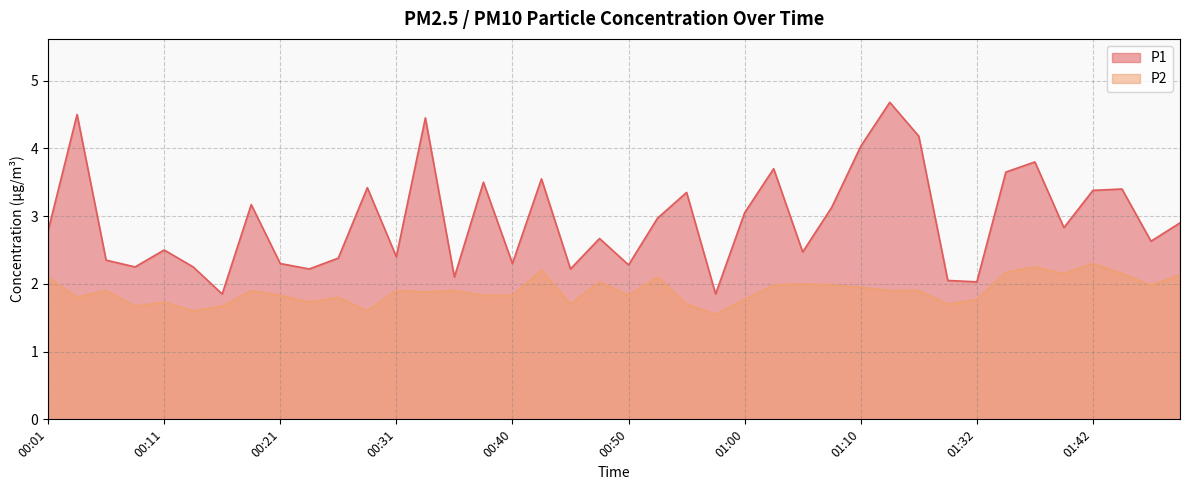

Which series has the largest range (max minus min)?

P1